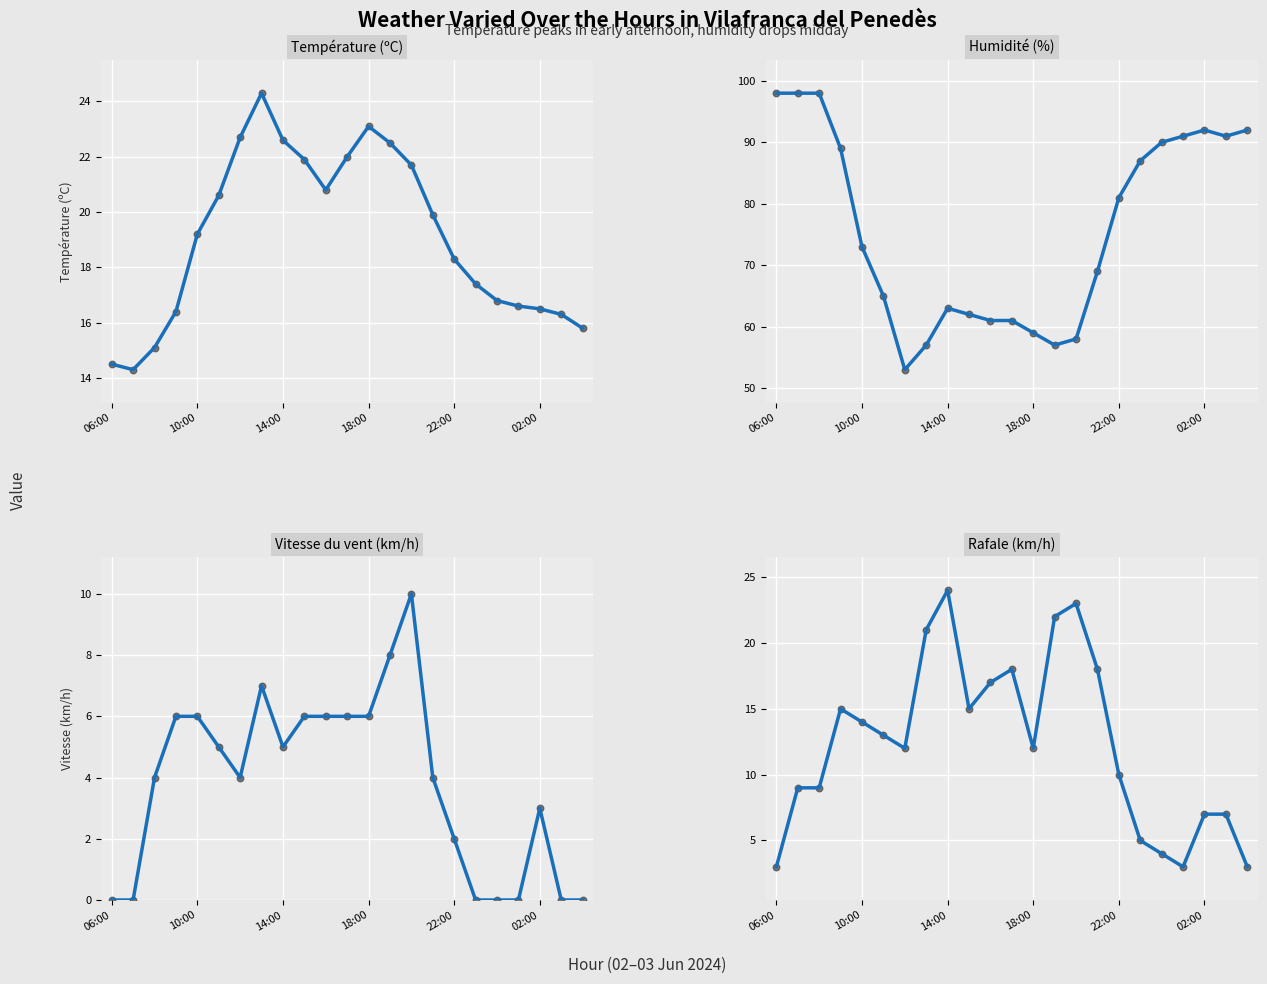

What are all the series names shown in the legend?

Température (ºC), Humidité (%), Vitesse du vent (km/h), Rafale (km/h)